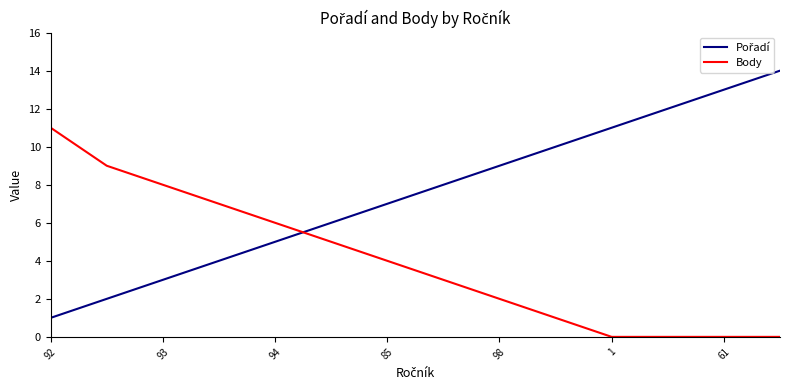

What is the greatest value displayed?

14